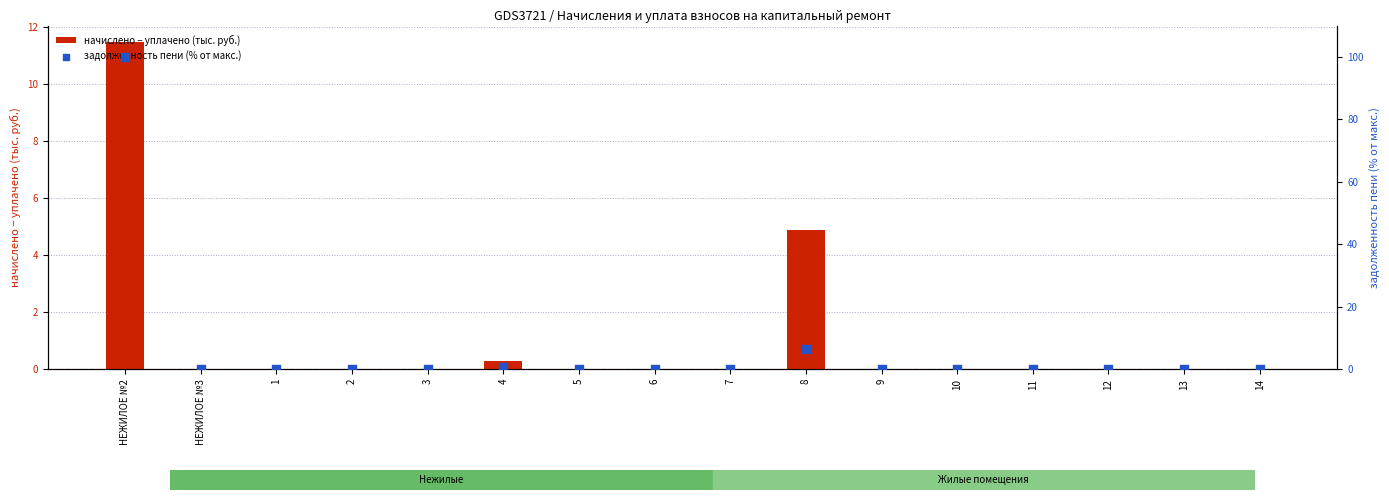

At which category is the sum across all series the highest?

НЕЖИЛОЕ №2